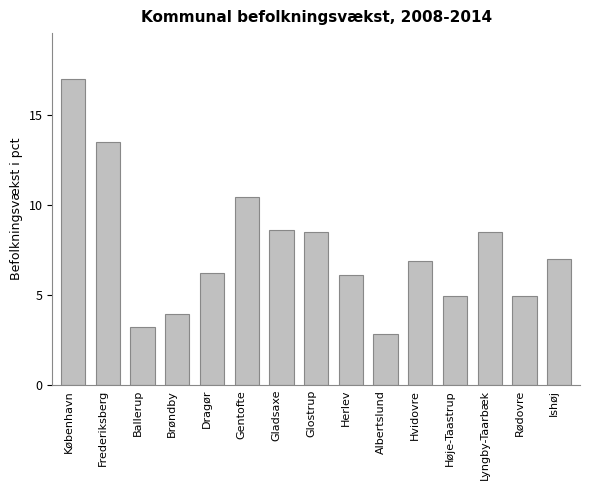

What is the change in value from Hvidovre to Lyngby-Taarbæk?

+1.6